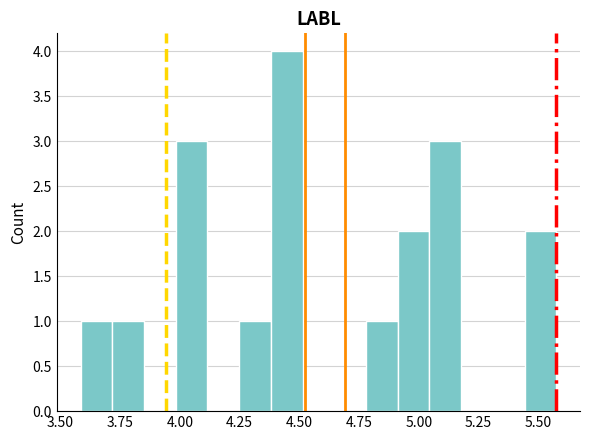

Read against the x-axis, roughly where is the centre of the tallest bar?

4.45